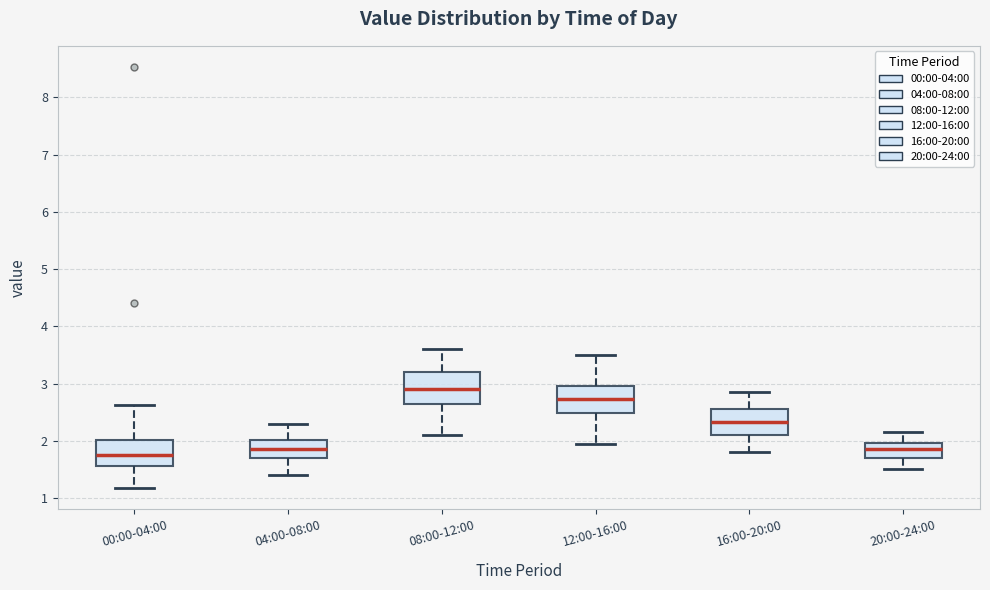

Where is the upper edge of the box for 20:00-24:00 on the y-axis? The values are not printed on the chart, so give them approximately, as read against the axis.

2.0